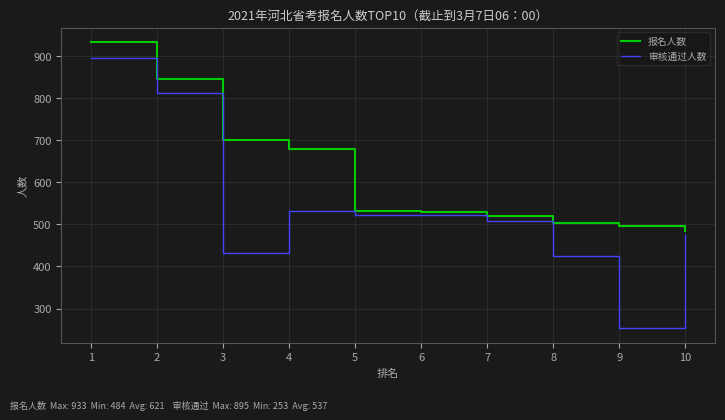

Which series changed the most between 2 and 4?

审核通过人数